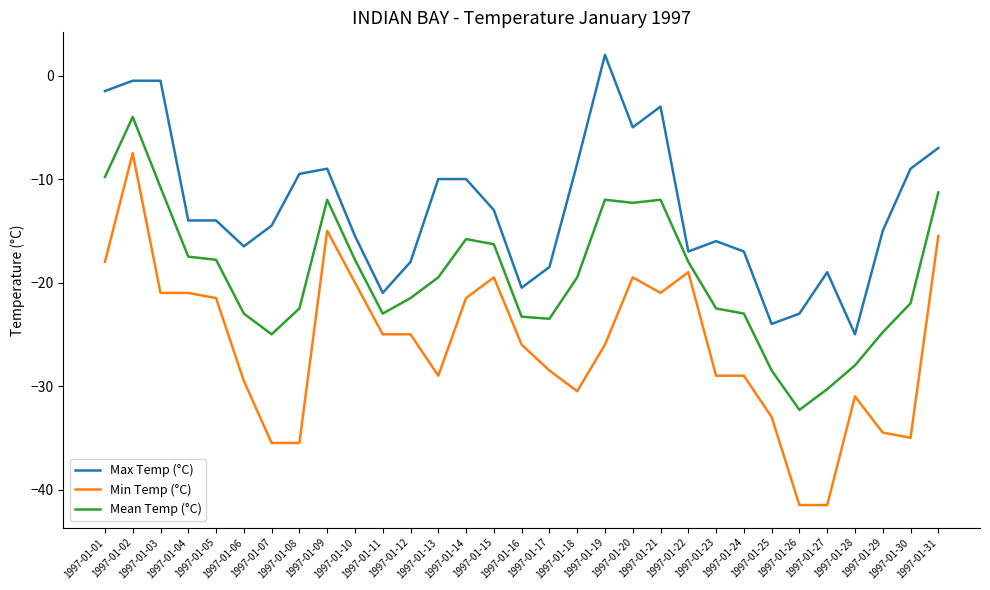

Reading right to left, what are all the values shown in this chart?

Max Temp (°C): -7.0	-9.0	-15.0	-25.0	-19.0	-23.0	-24.0	-17.0	-16.0	-17.0	-3.0	-5.0	2.0	-8.5	-18.5	-20.5	-13.0	-10.0	-10.0	-18.0	-21.0	-15.5	-9.0	-9.5	-14.5	-16.5	-14.0	-14.0	-0.5	-0.5	-1.5
Min Temp (°C): -15.5	-35.0	-34.5	-31.0	-41.5	-41.5	-33.0	-29.0	-29.0	-19.0	-21.0	-19.5	-26.0	-30.5	-28.5	-26.0	-19.5	-21.5	-29.0	-25.0	-25.0	-20.0	-15.0	-35.5	-35.5	-29.5	-21.5	-21.0	-21.0	-7.5	-18.0
Mean Temp (°C): -11.3	-22.0	-24.8	-28.0	-30.3	-32.3	-28.5	-23.0	-22.5	-18.0	-12.0	-12.3	-12.0	-19.5	-23.5	-23.3	-16.3	-15.8	-19.5	-21.5	-23.0	-17.8	-12.0	-22.5	-25.0	-23.0	-17.8	-17.5	-10.8	-4.0	-9.8